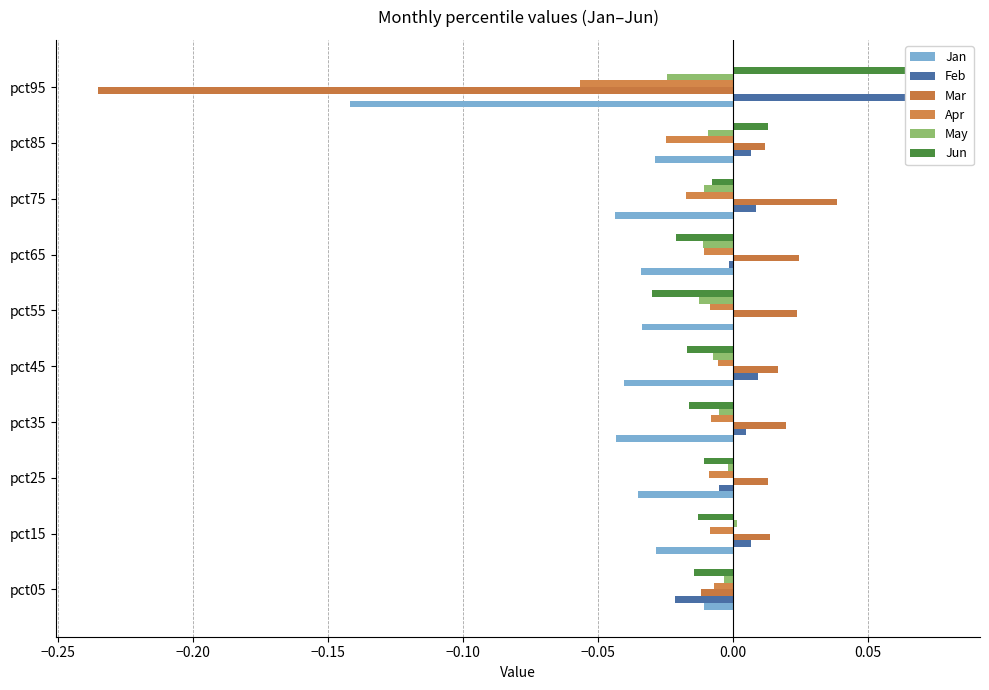

How many values in the Feb series exceed 0?

6